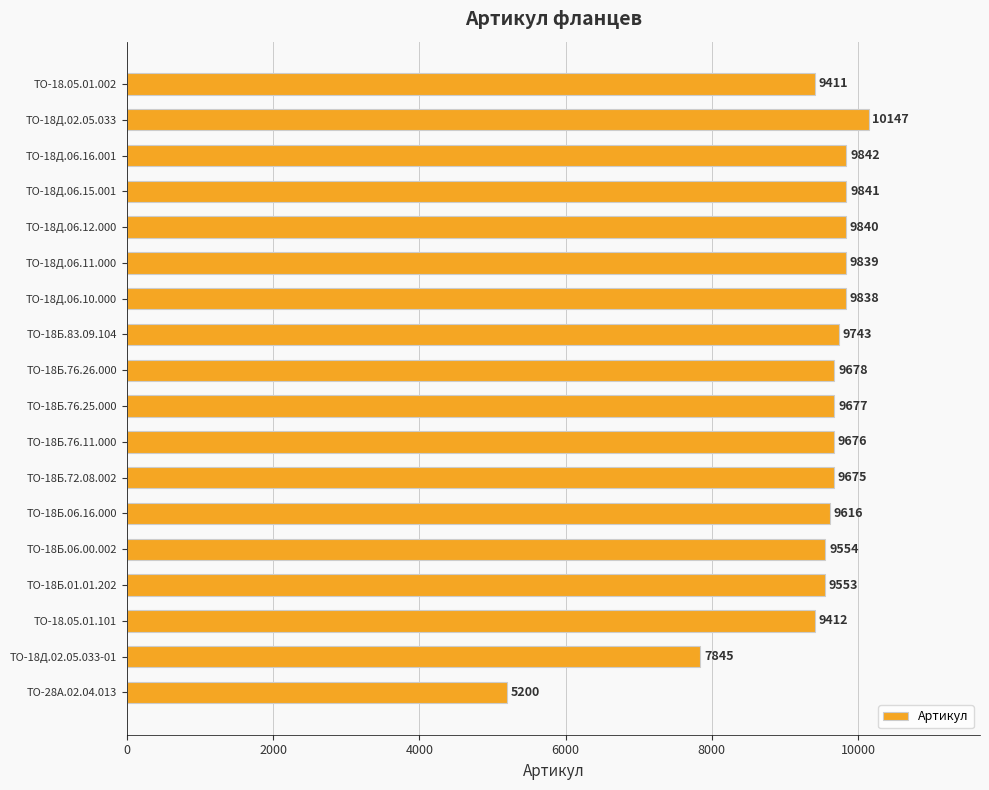

List the labels in order of value, largest first.

ТО-18Д.02.05.033, ТО-18Д.06.16.001, ТО-18Д.06.15.001, ТО-18Д.06.12.000, ТО-18Д.06.11.000, ТО-18Д.06.10.000, ТО-18Б.83.09.104, ТО-18Б.76.26.000, ТО-18Б.76.25.000, ТО-18Б.76.11.000, ТО-18Б.72.08.002, ТО-18Б.06.16.000, ТО-18Б.06.00.002, ТО-18Б.01.01.202, ТО-18.05.01.101, ТО-18.05.01.002, ТО-18Д.02.05.033-01, ТО-28А.02.04.013